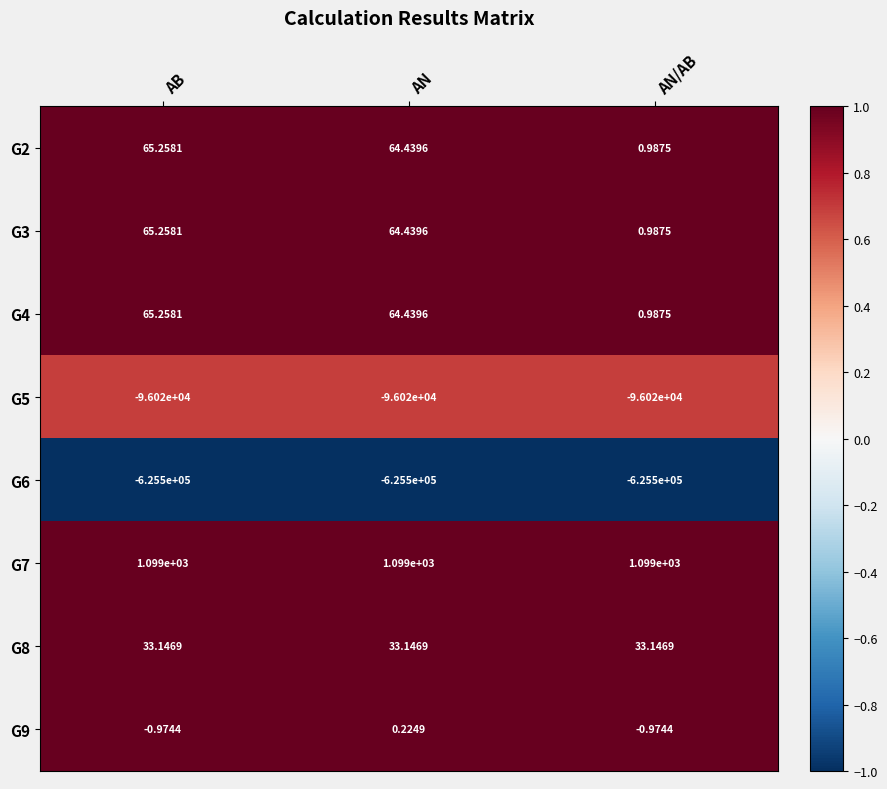

What is the maximum value shown in the chart?

1099.0